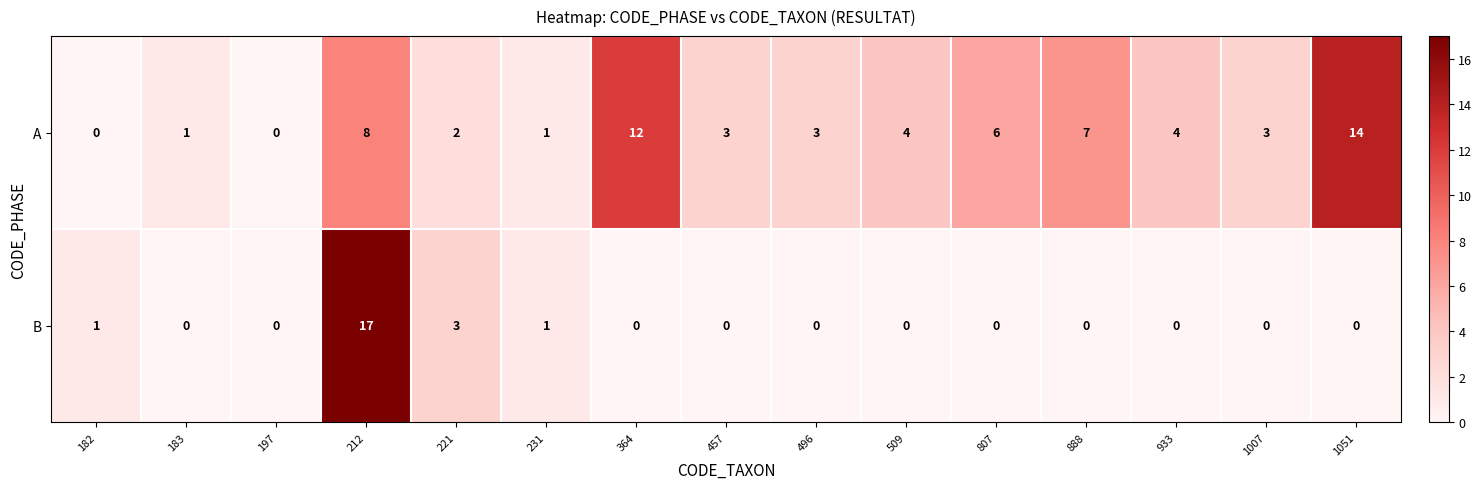

What is the spread (max minus min) of values at 807?

6